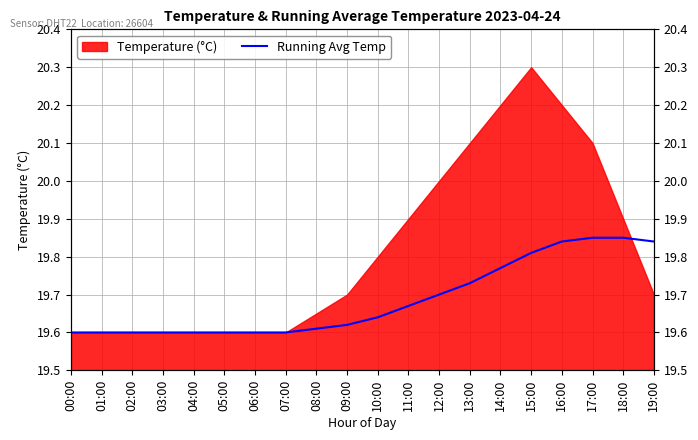

Is it true that the value at 07:00 is 19.6?

True